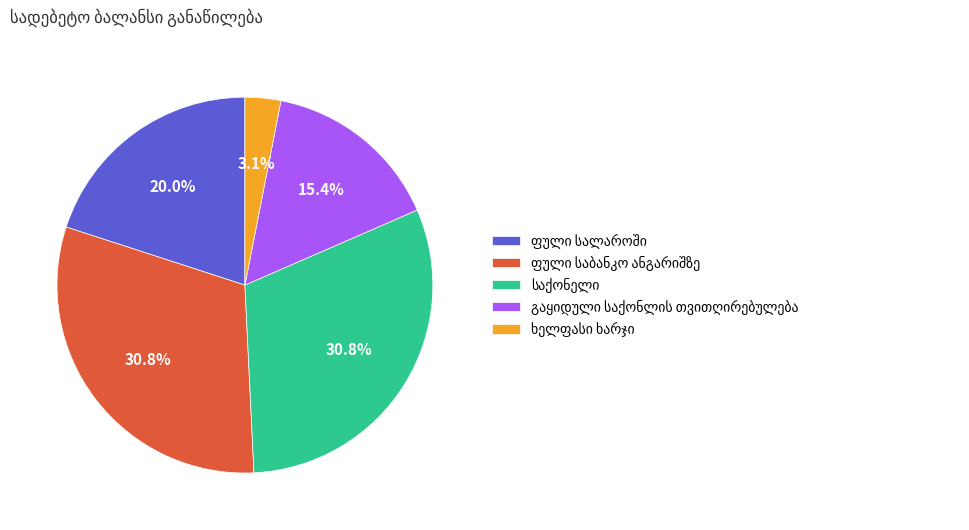

Is there any slice that represents more than half of the pie?

No